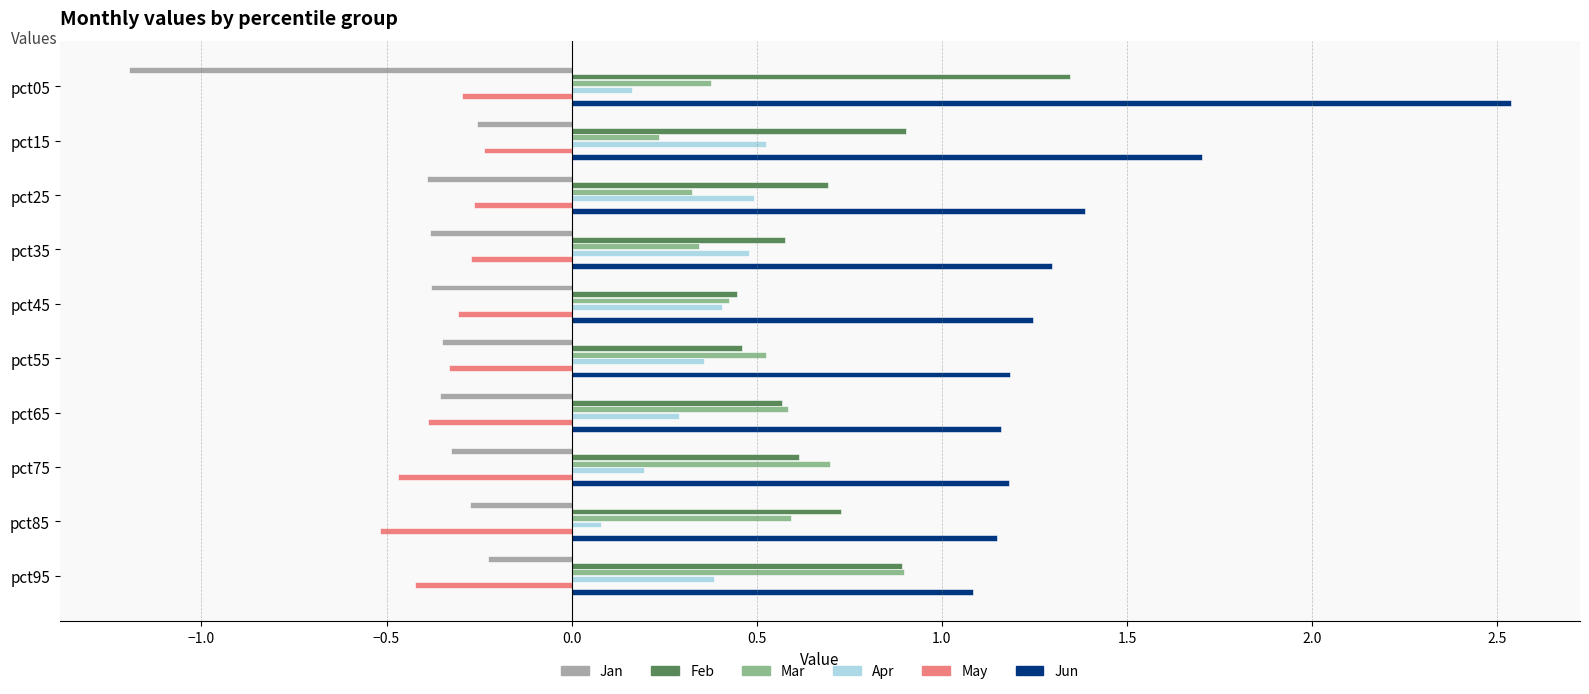

Read the Mar value at pct65.

0.6